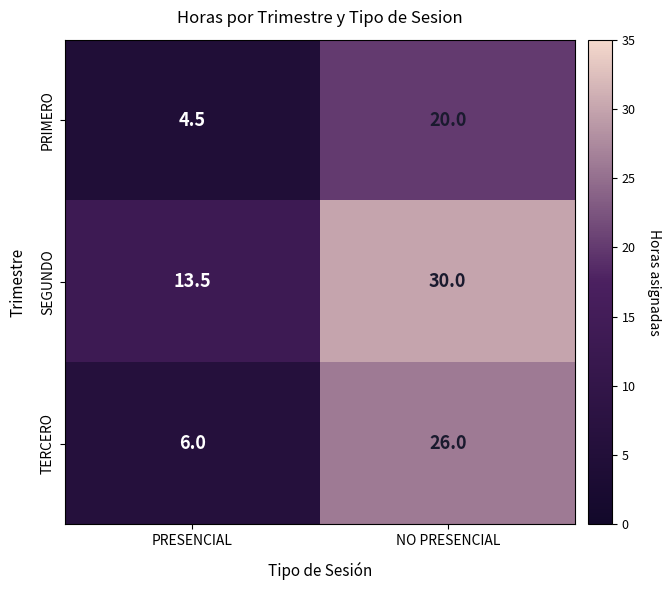

List the series in order of their overall mean, highest first.

SEGUNDO, TERCERO, PRIMERO